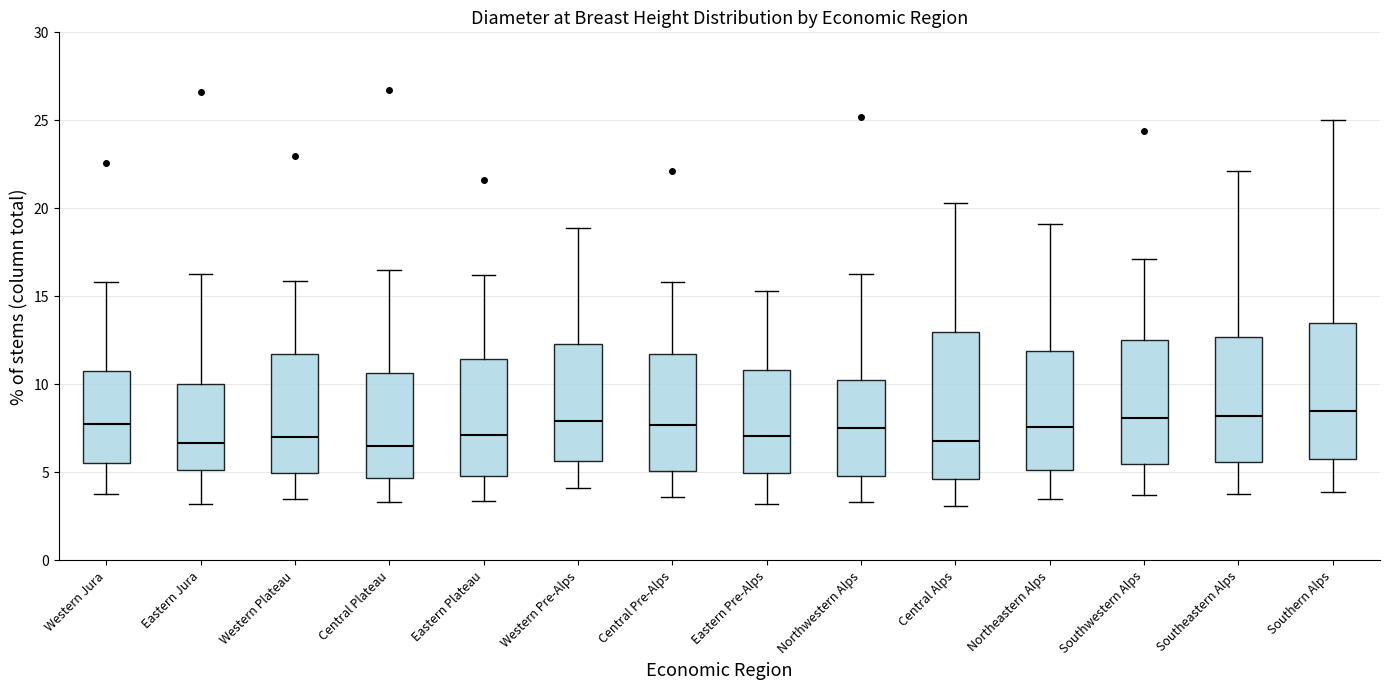

Comparing the boxes themselves (not the whiskers), which one is the tallest?

Central Alps